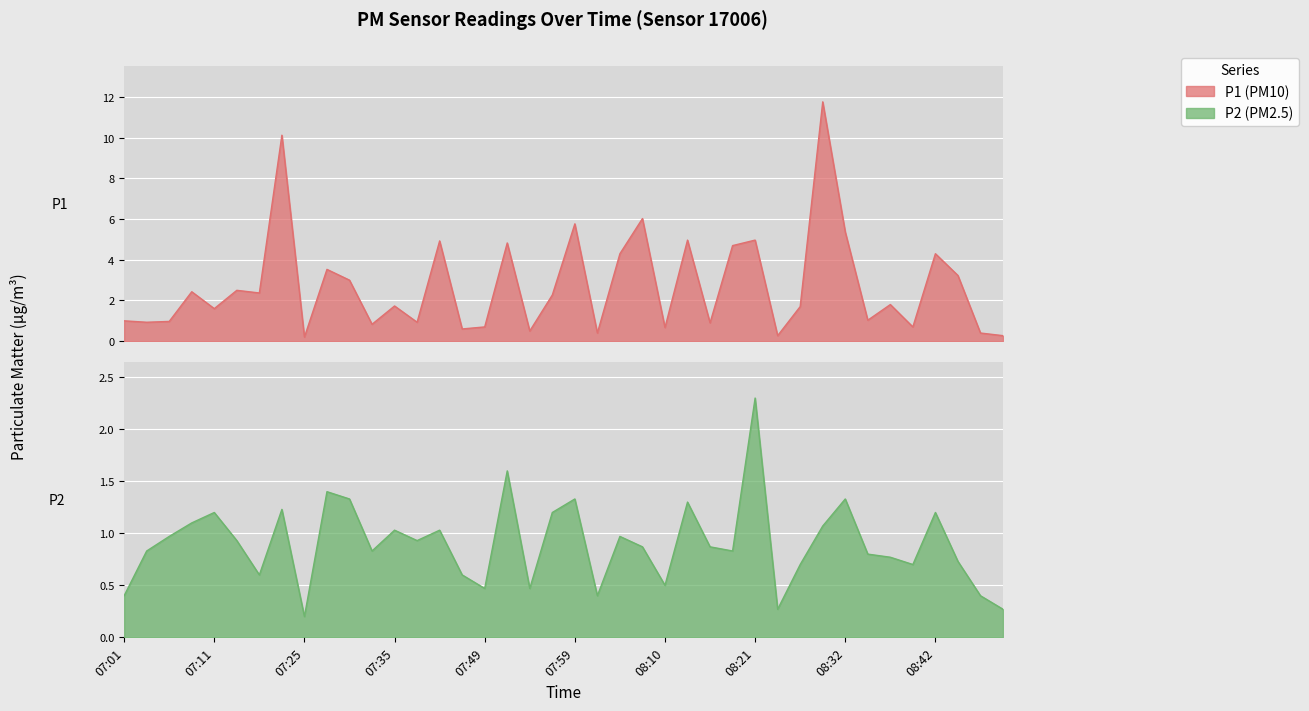

Is it true that P1 equals 3.0 at 07:35?

False